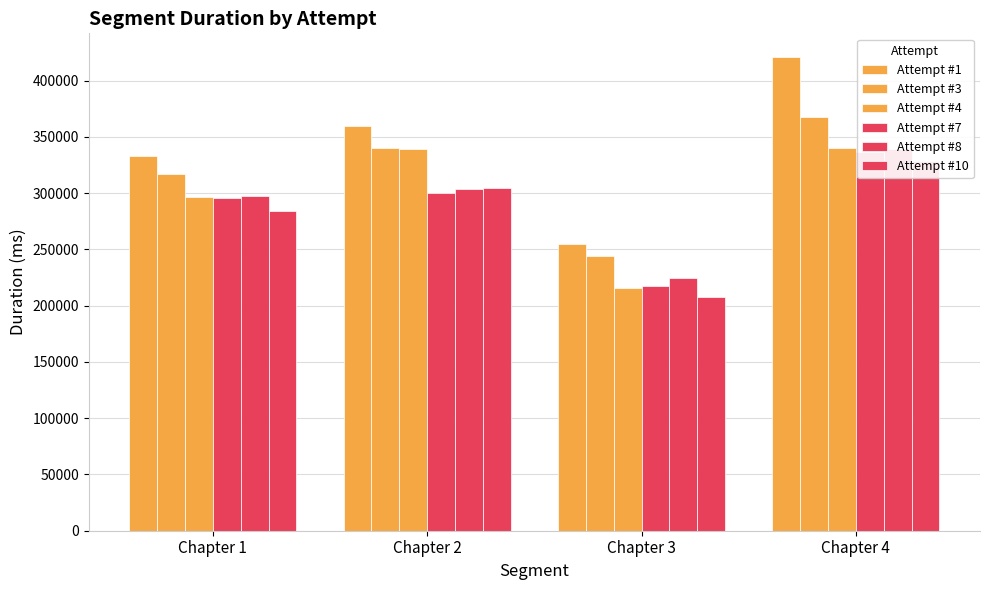

Which series changed the most between Chapter 1 and Chapter 2?

Attempt #4